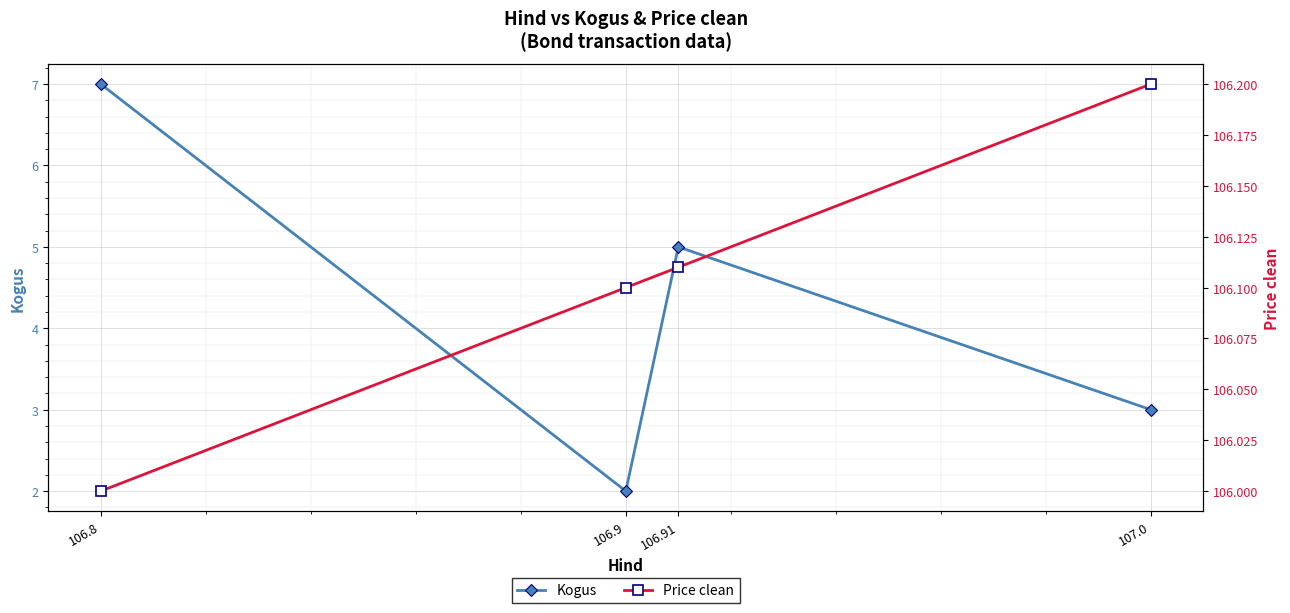

List the series in order of their overall mean, lowest first.

Kogus, Price clean